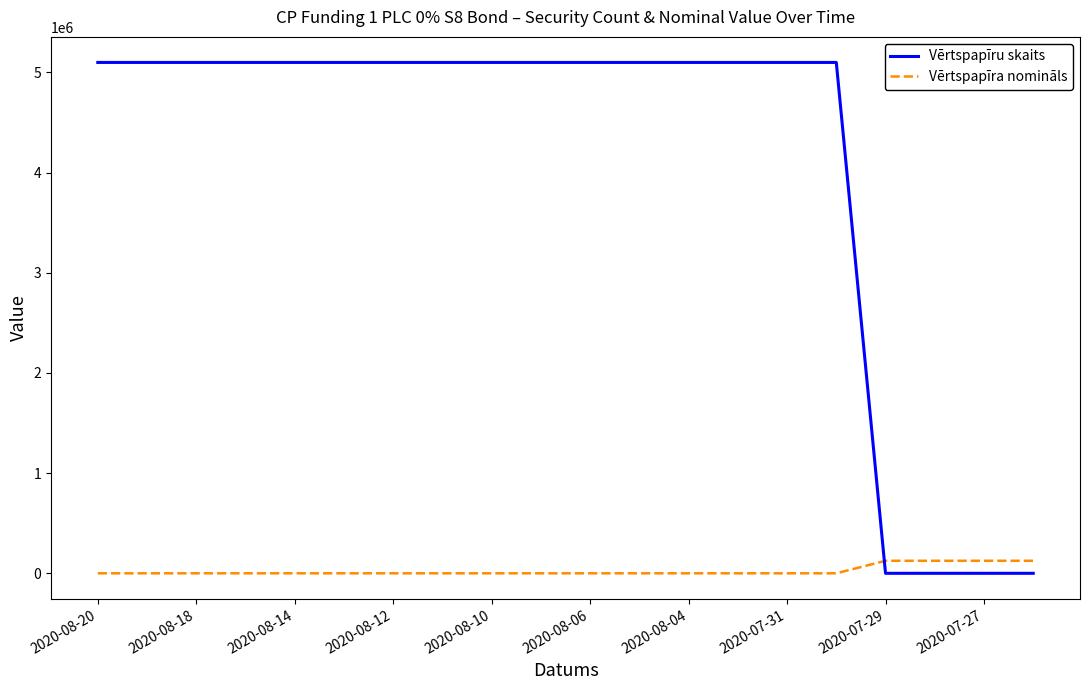

What is the difference between the maximum and minimum values in the Vērtspapīru skaits series?

5099920